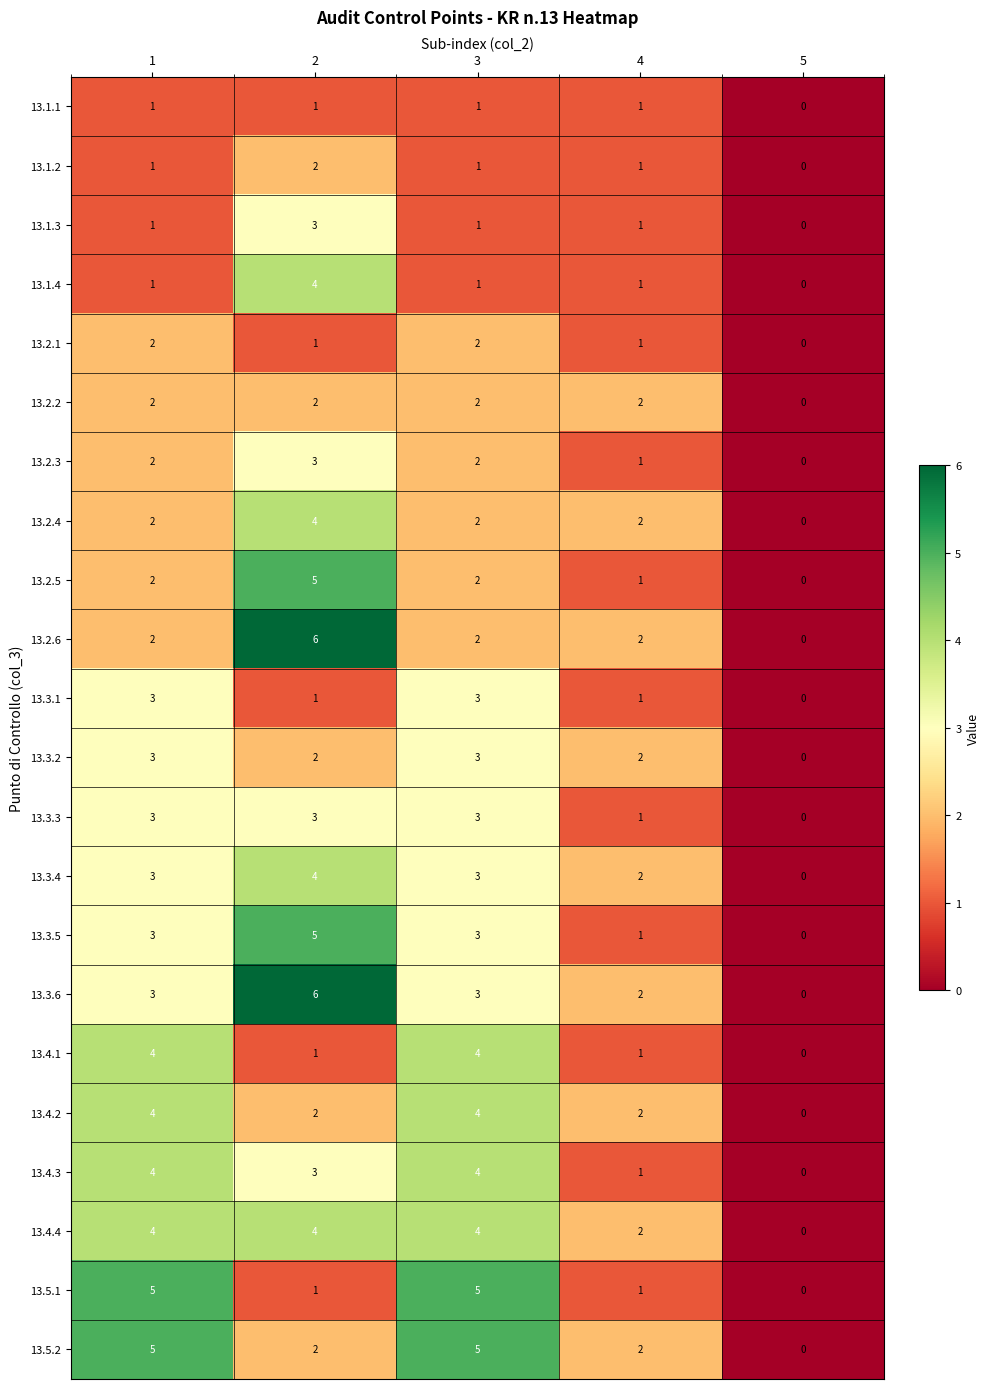

What is the spread (max minus min) of values at 1?

4